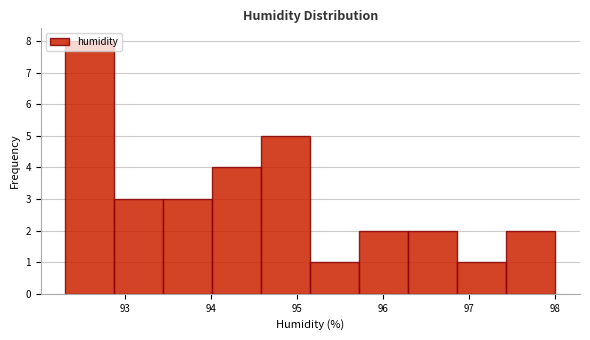

What is the height of the bar covering 93.44 to 94.01 on the x-axis? Neither the bar edges nor the heights are printed on the chart, so give them approximately, as read against the axes.

3